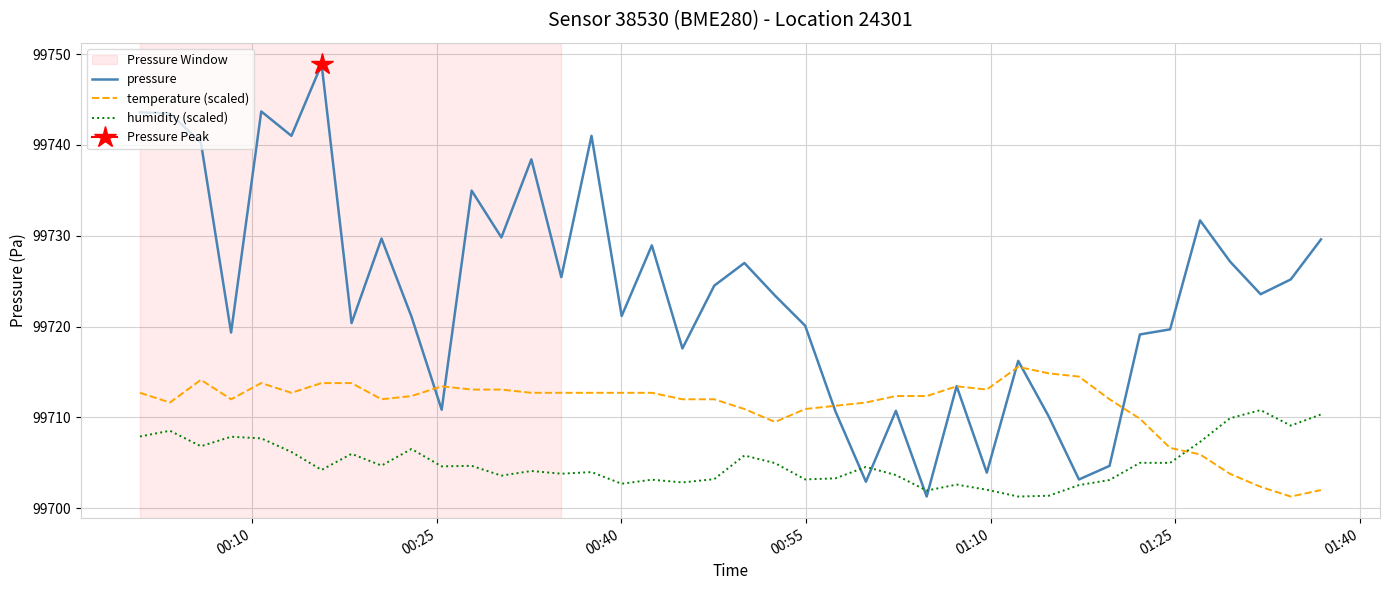

What is the maximum value for pressure?

99748.9